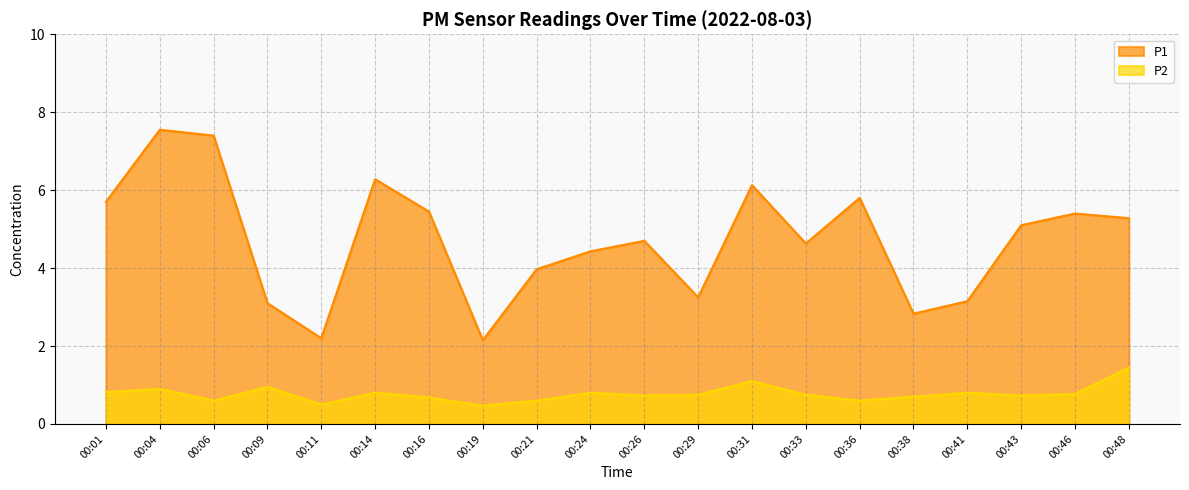

Where is P2 nearest to the value 0?

00:19